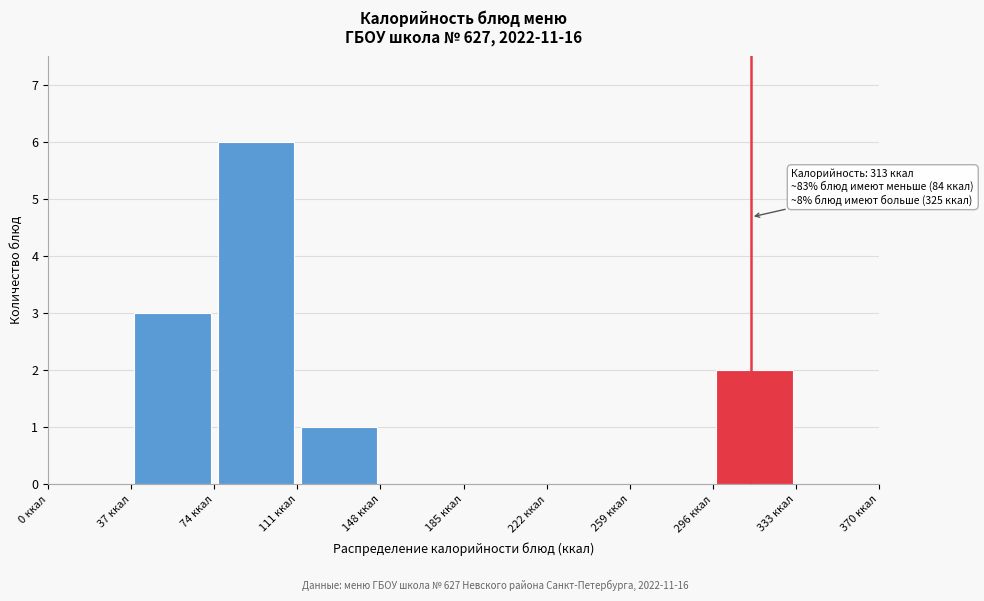

Which range on the x-axis has the tallest bar?

74 to 111